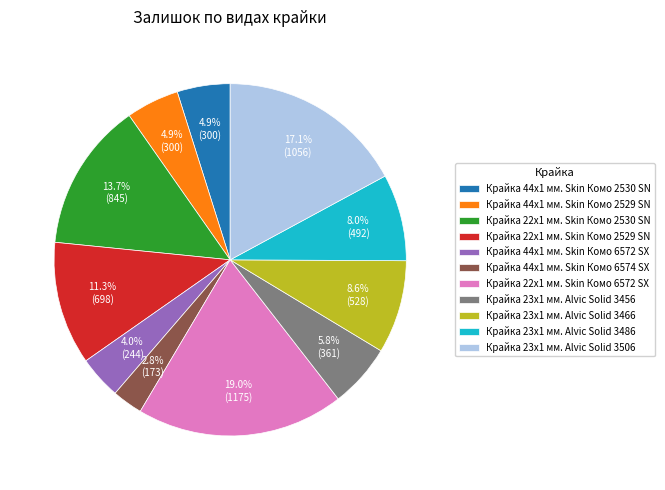

To the nearest percent, what is the difference between the largest and smallest slice percentages?

16%